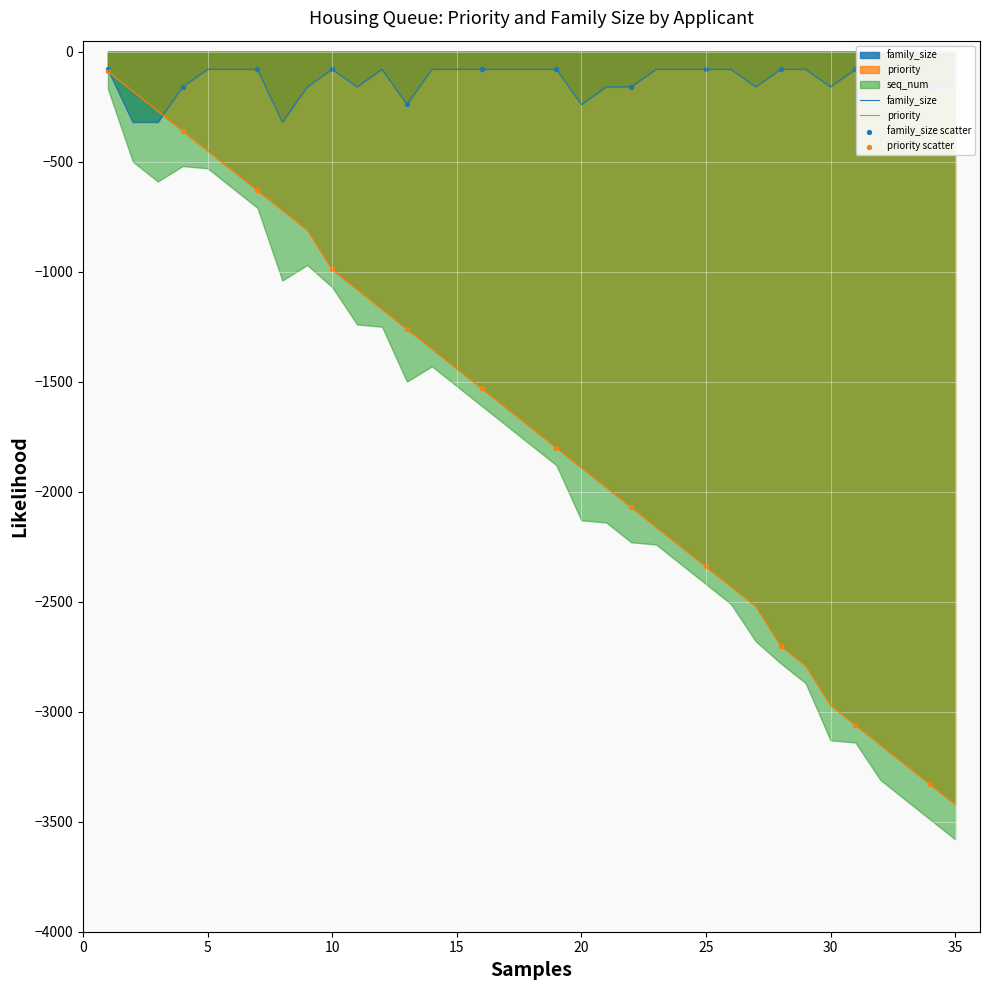

What is the maximum value for priority?

-90